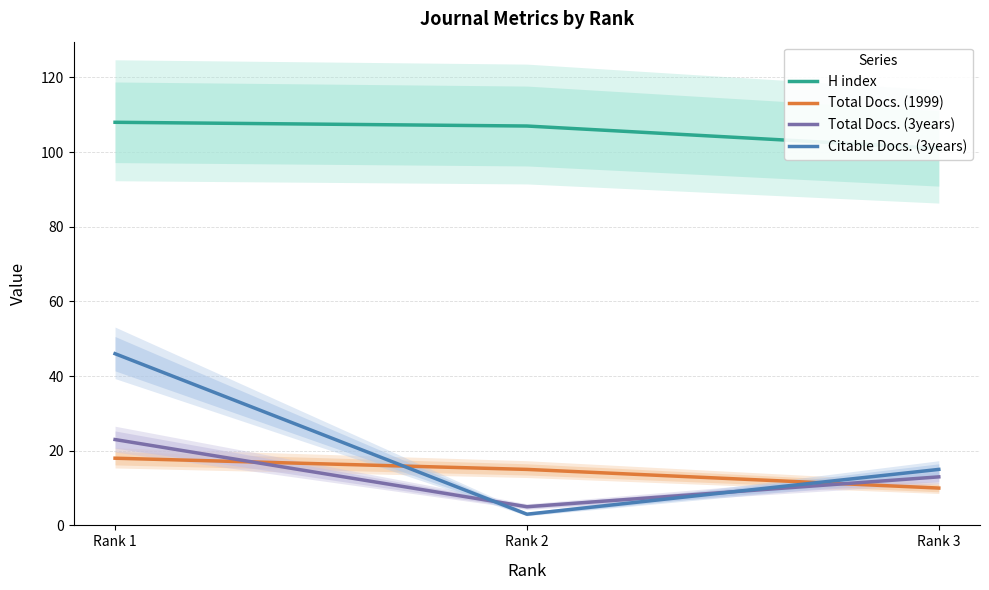

Which series has the largest range (max minus min)?

Citable Docs. (3years)